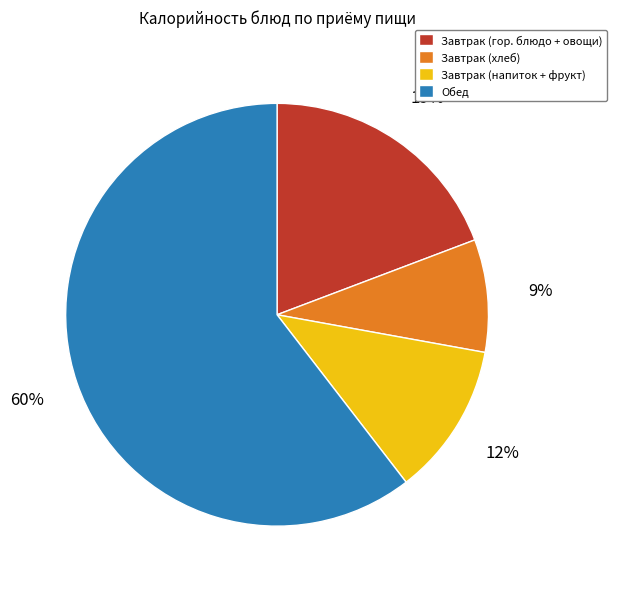

Does Обед account for over 50% of the chart?

Yes